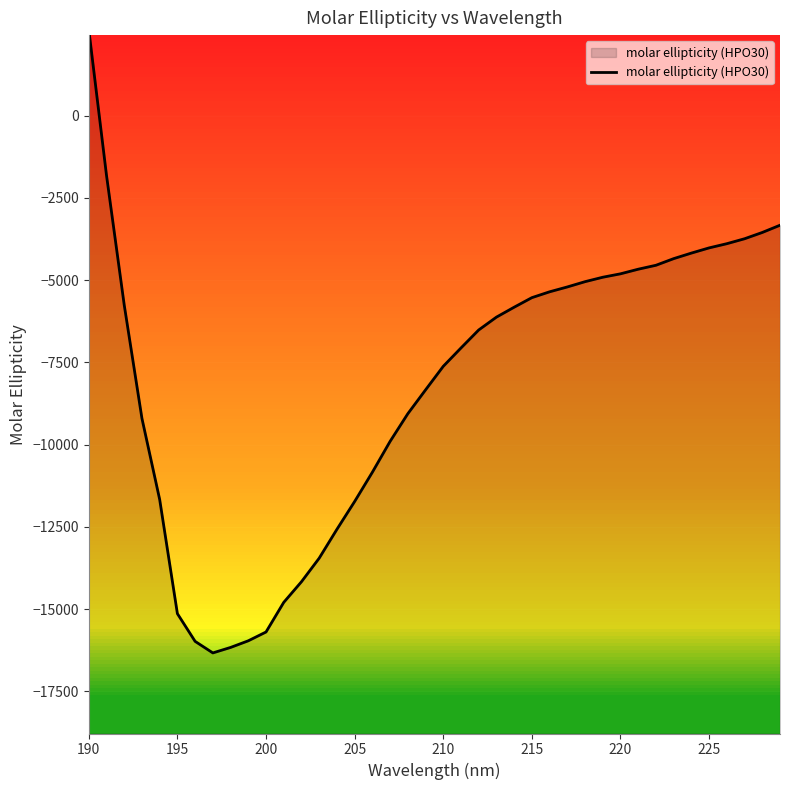

What is the difference between the second highest and second lowest values?

14349.7